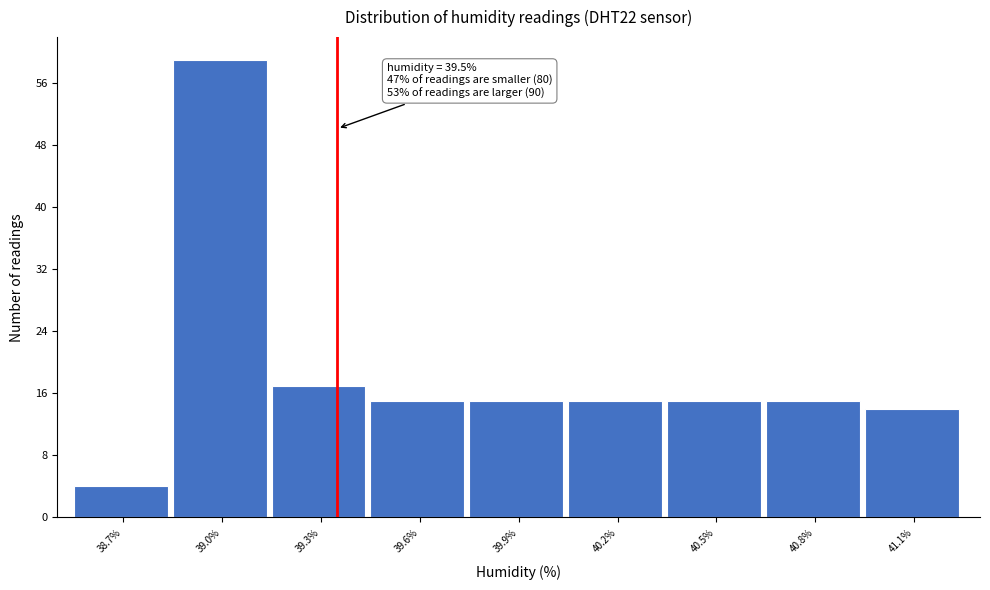

Reading left to right, extract all data points from this chart.

38.7%=4	39.0%=59	39.3%=17	39.6%=15	39.9%=15	40.2%=15	40.5%=15	40.8%=15	41.1%=14